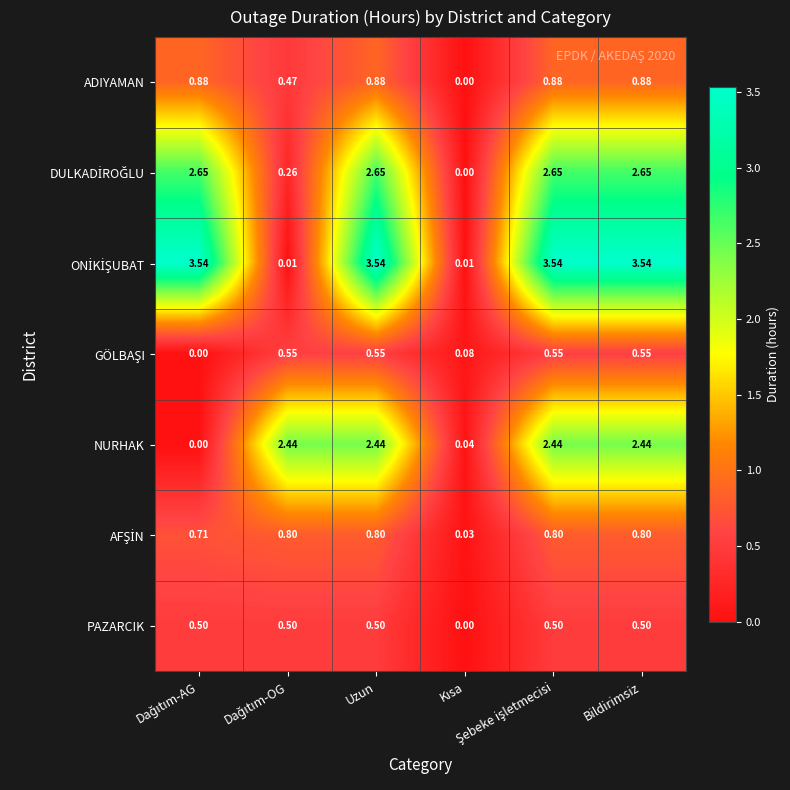

Which series has the widest spread of values?

ONİKİŞUBAT